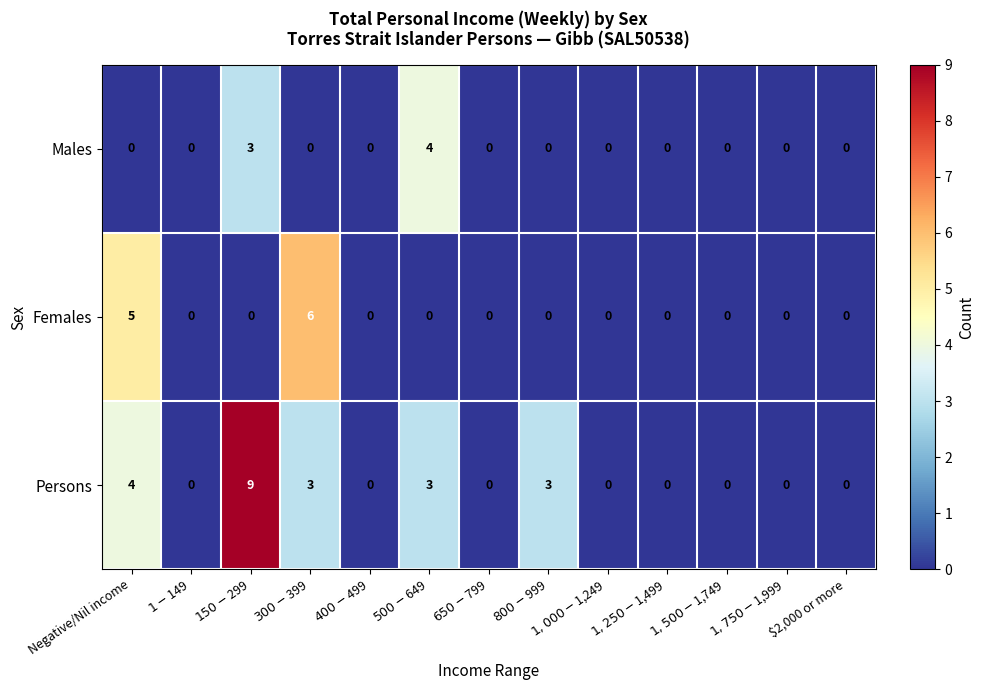

List the series in order of their peak value, highest first.

Persons, Females, Males